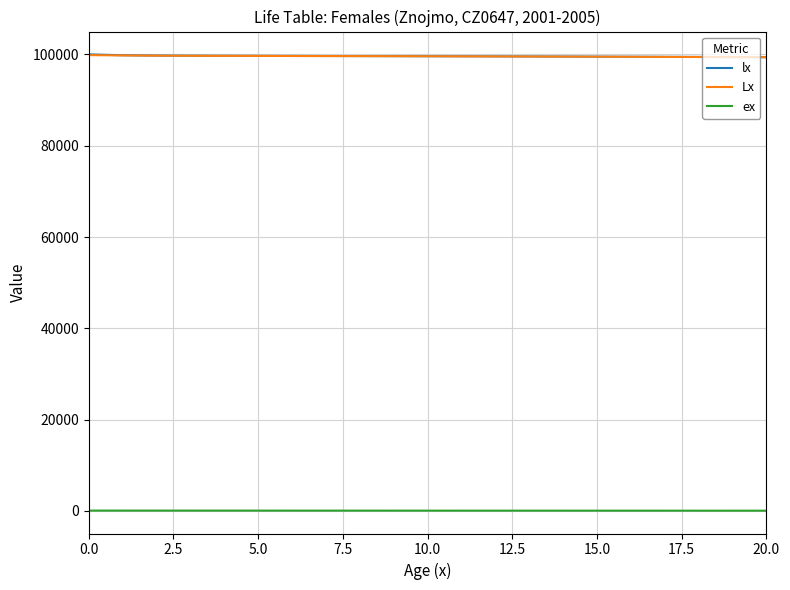

True or false: ex and lx intersect in this chart.

False